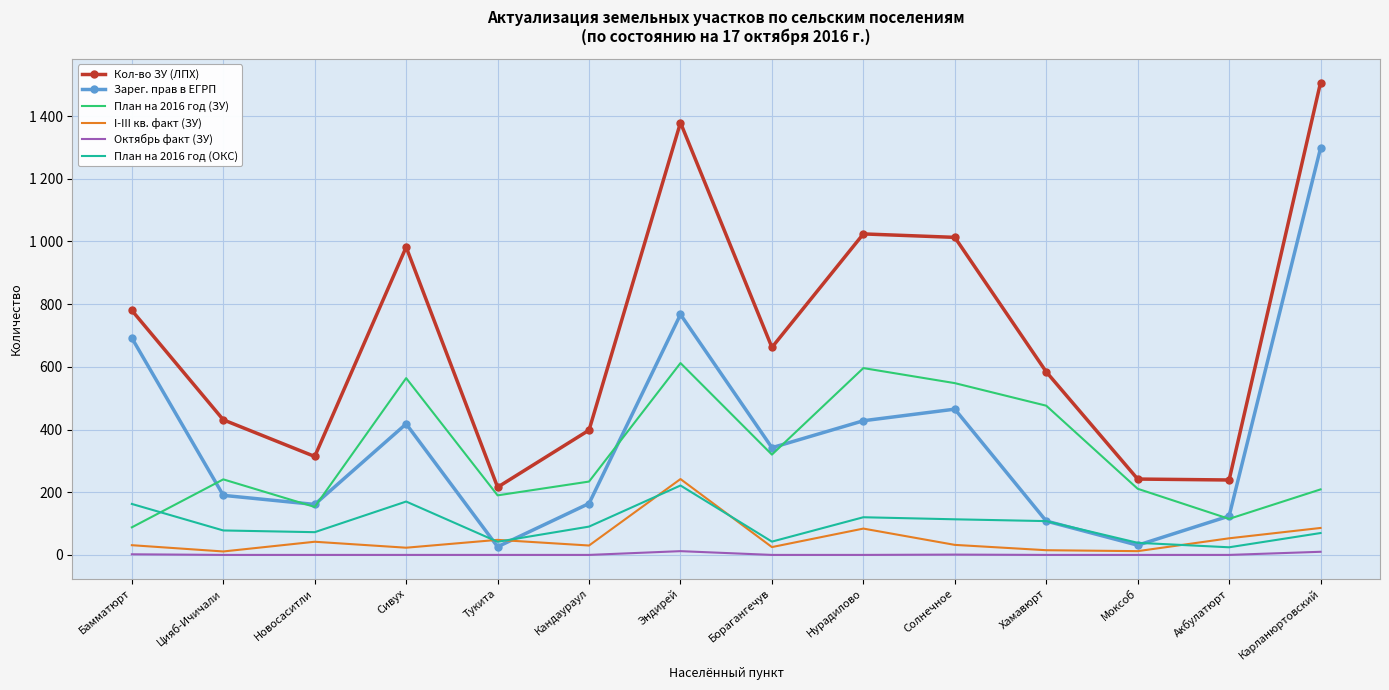

True or false: Октябрь факт (ЗУ) and Кол-во ЗУ (ЛПХ) cross at least once.

False